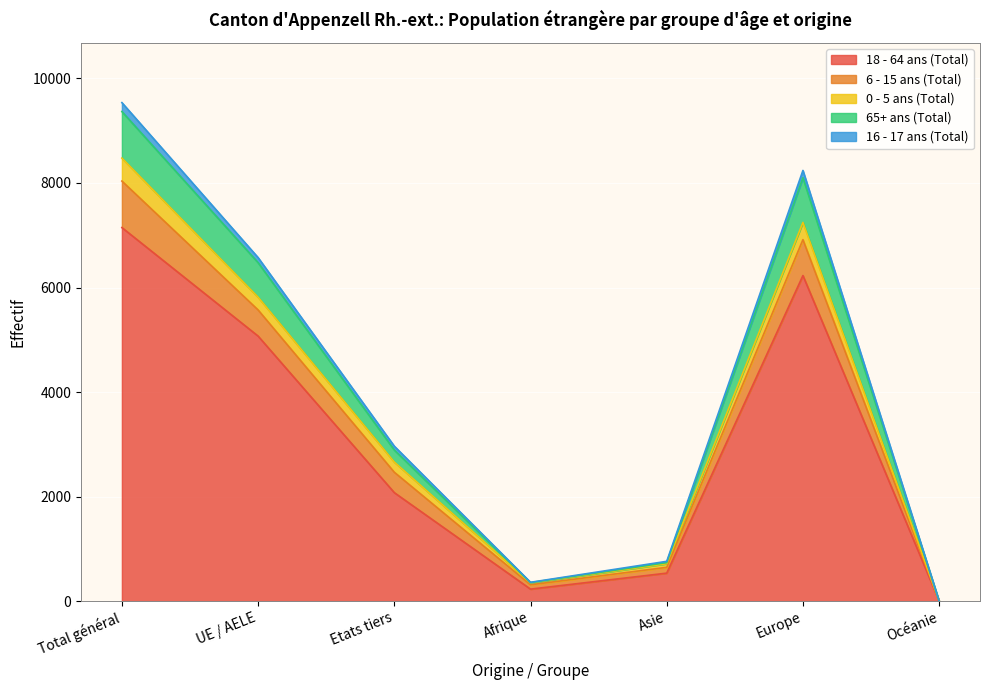

What is the total value across all series at UE / AELE?

6573